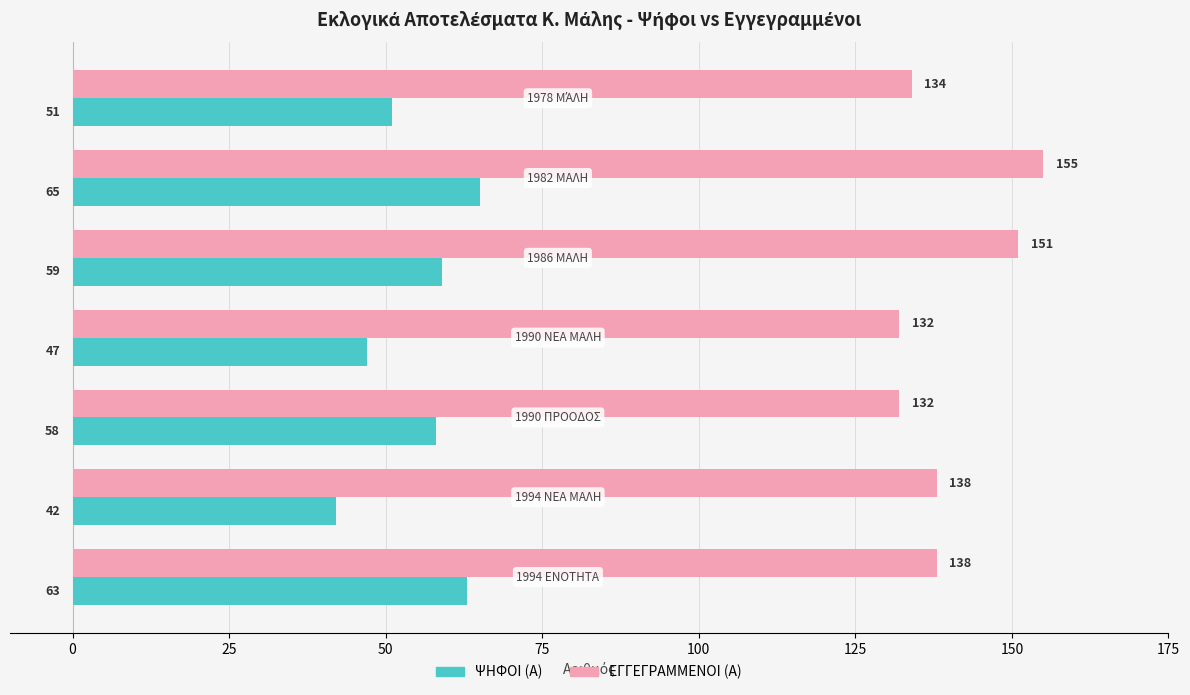

What is the difference between the maximum and minimum values in the ΨΗΦΟΙ (Α) series?

23